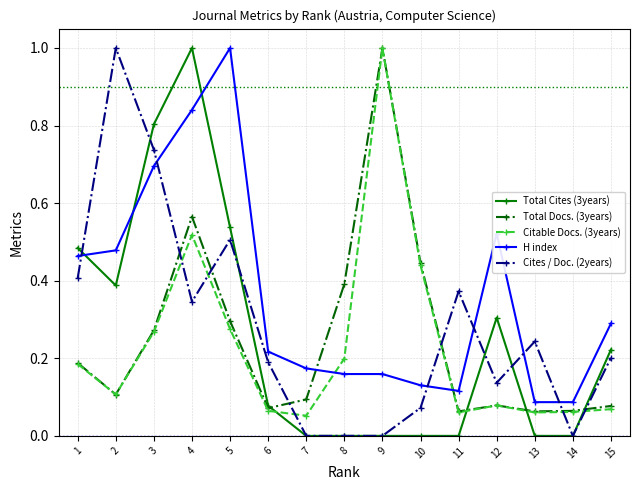

At which category does Total Docs. (3years) reach its first local peak?

4